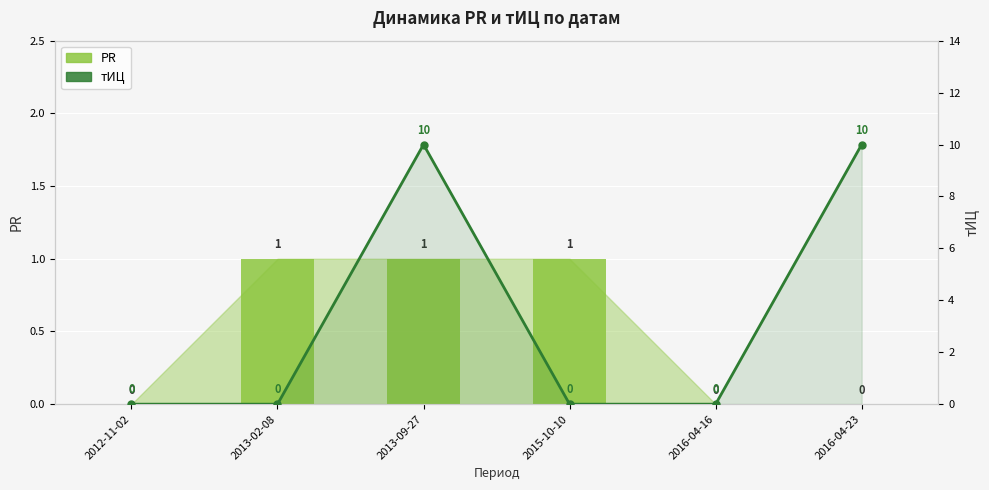

Which category has the lowest value across all series?

2012-11-02